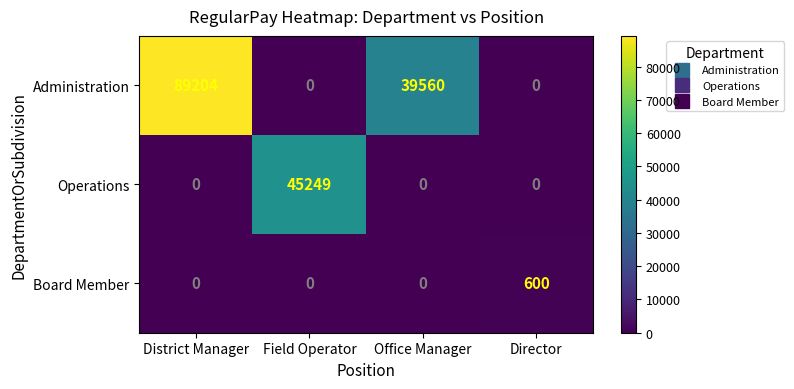

What is the difference between the maximum and minimum values in the Operations series?

45249